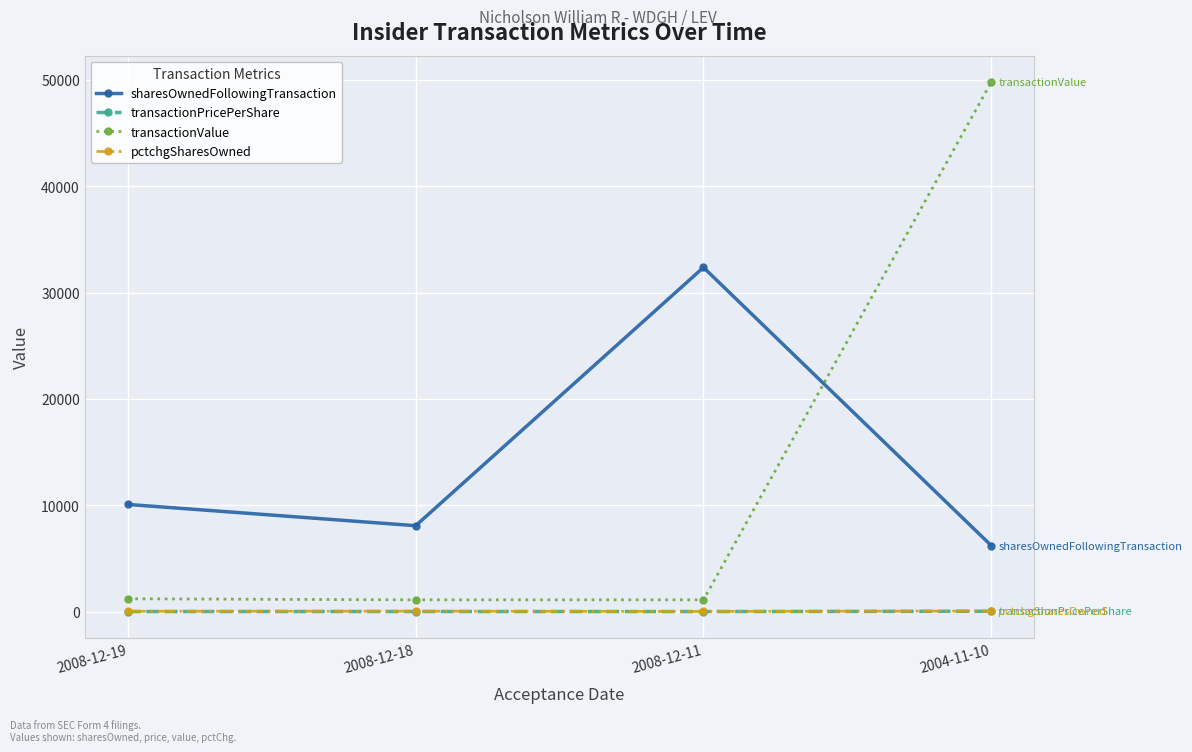

What is the label of the 2nd point from the left?

2008-12-18